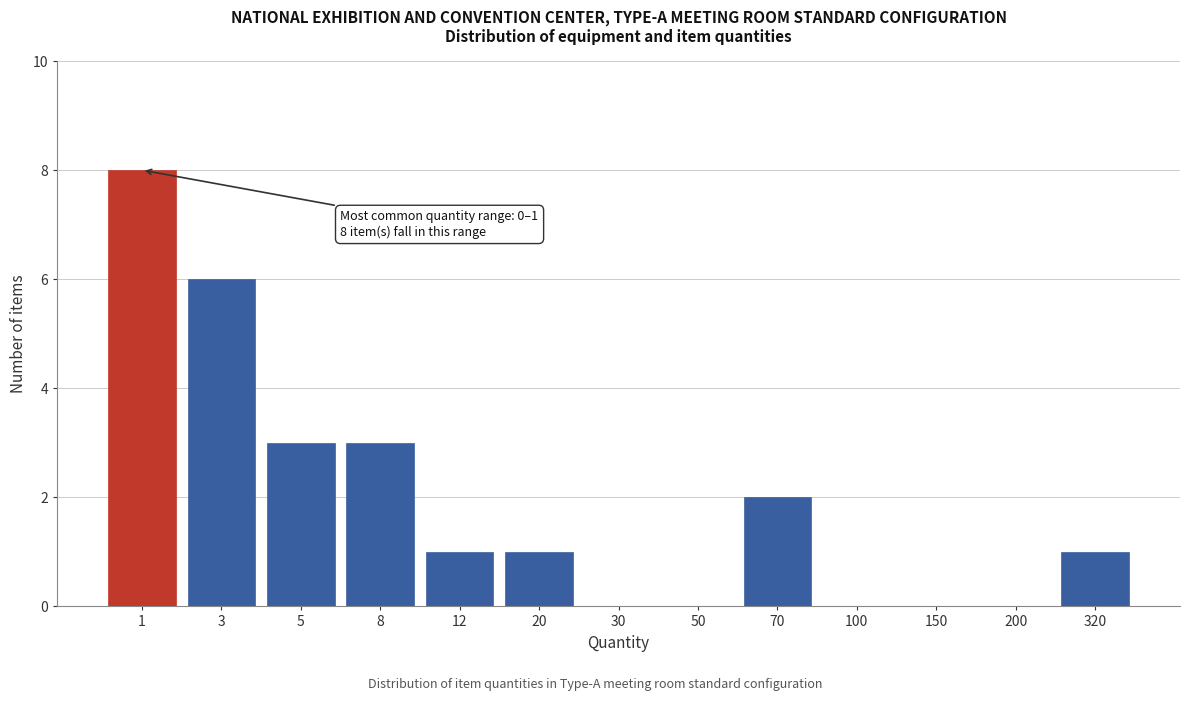

Reading left to right, extract all data points from this chart.

1=8	3=6	5=3	8=3	12=1	20=1	30=0	50=0	70=2	100=0	150=0	200=0	320=1